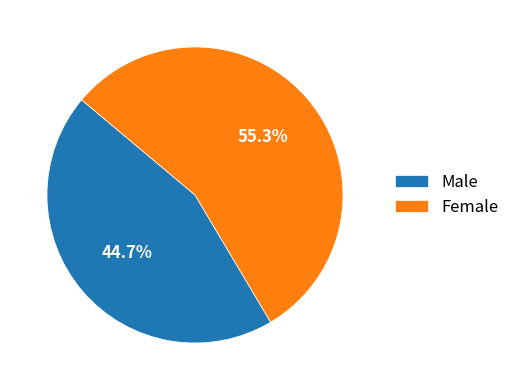

Is it true that Male is 36% of the pie?

False